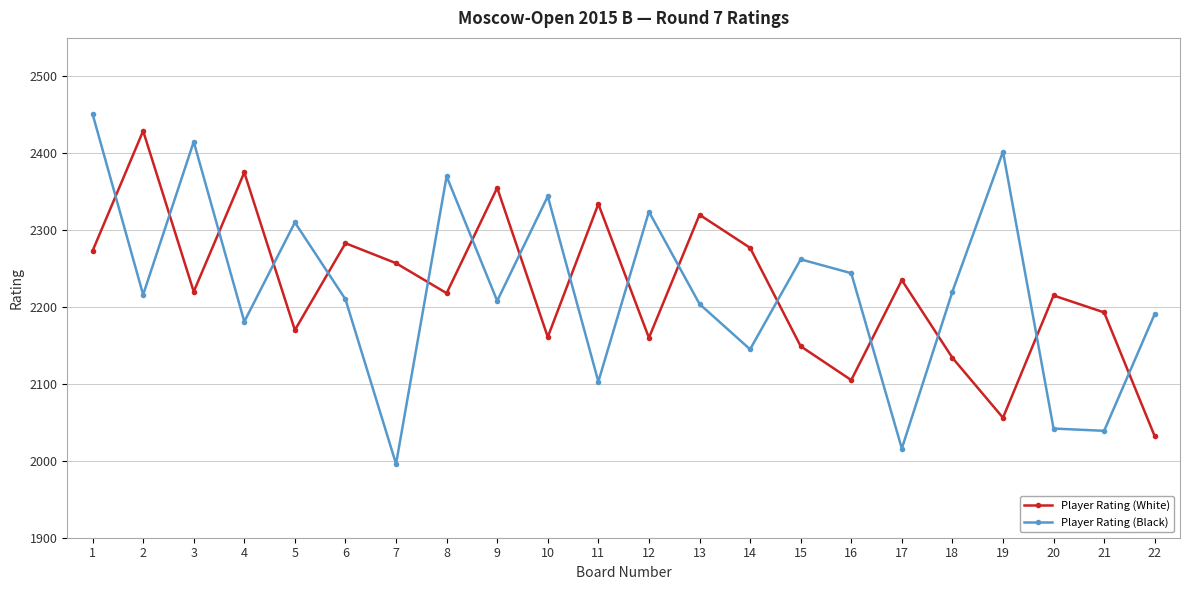

What is the difference between the maximum and minimum values in the Player Rating (Black) series?

455